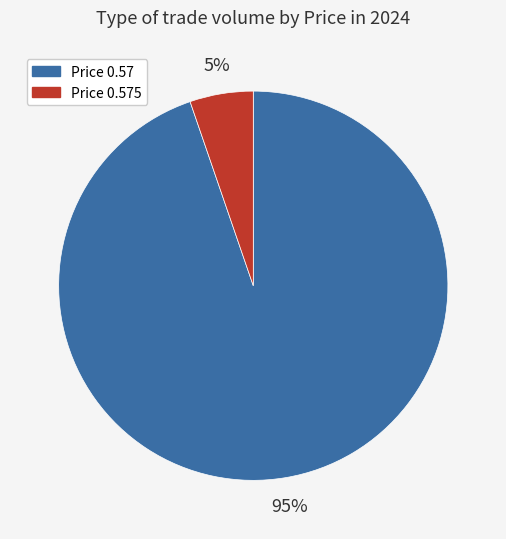

To the nearest percent, what is the average slice percentage?

50%